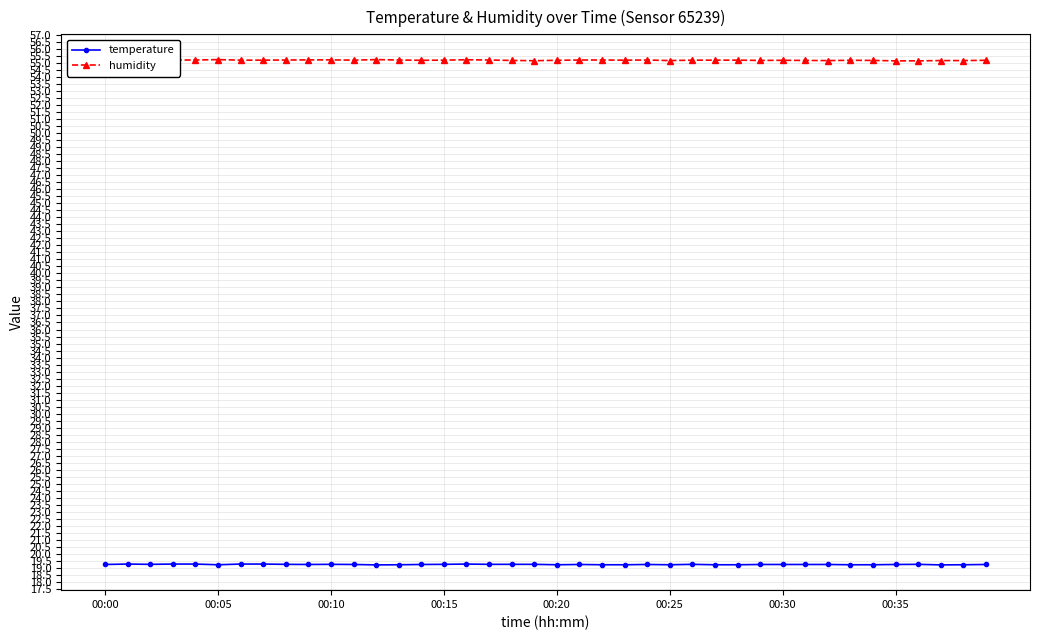

What is the maximum value for temperature?

19.3